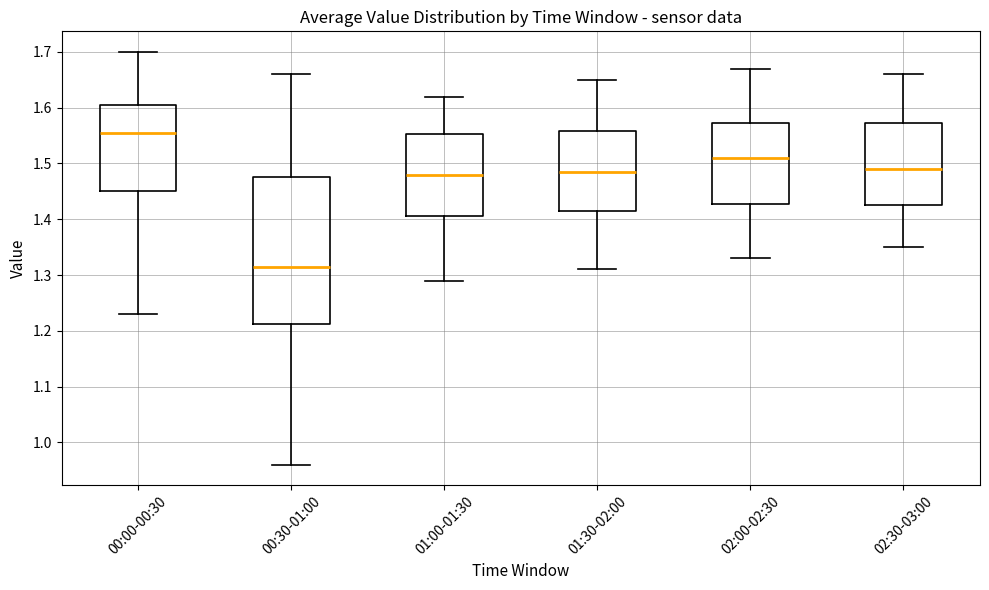

Reading left to right, read every box against the y-axis: the position of its median line, the range the box covers, and the ends of its whiskers. The values are not printed on the chart, so give them approximately, as read against the axis.

00:00-00:30: median 1.56, box 1.45 to 1.61, whiskers 1.23 to 1.70
00:30-01:00: median 1.32, box 1.21 to 1.48, whiskers 0.96 to 1.66
01:00-01:30: median 1.48, box 1.41 to 1.55, whiskers 1.29 to 1.62
01:30-02:00: median 1.49, box 1.42 to 1.56, whiskers 1.31 to 1.65
02:00-02:30: median 1.51, box 1.43 to 1.57, whiskers 1.33 to 1.67
02:30-03:00: median 1.49, box 1.43 to 1.57, whiskers 1.35 to 1.66